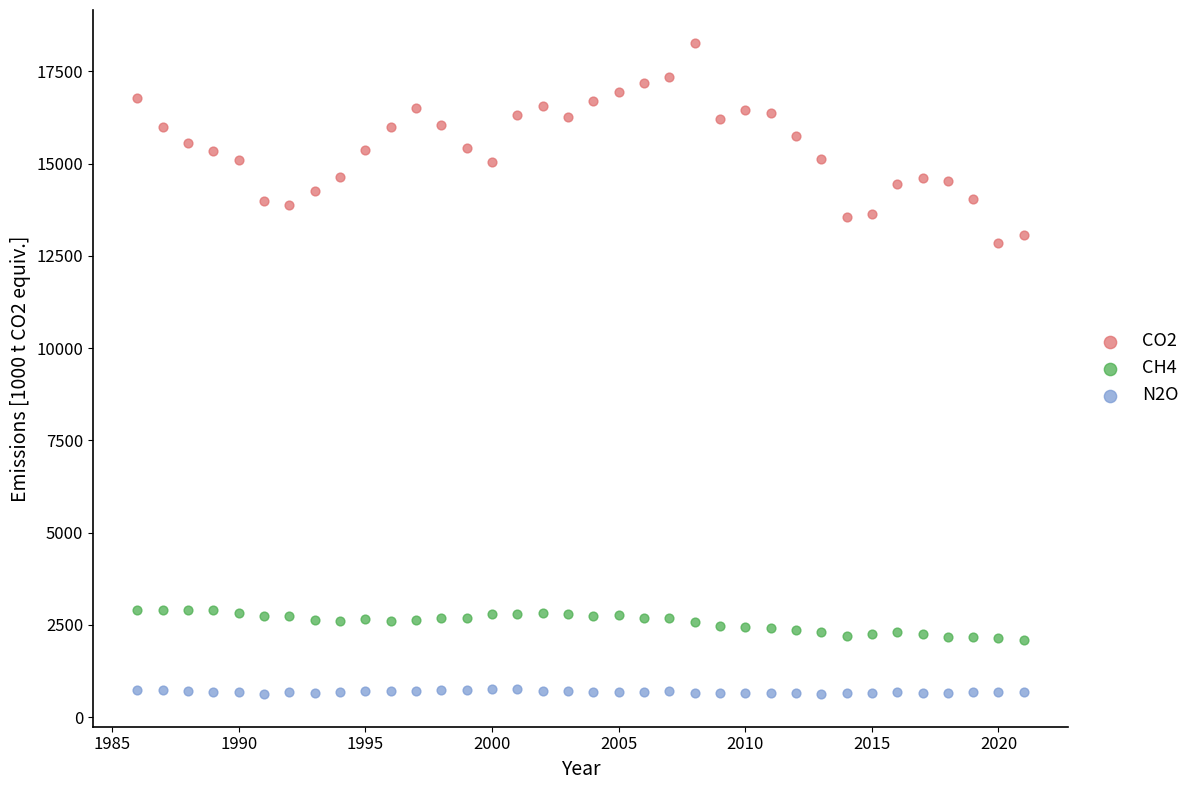

Which series has the largest Y range (max minus min)?

CO2